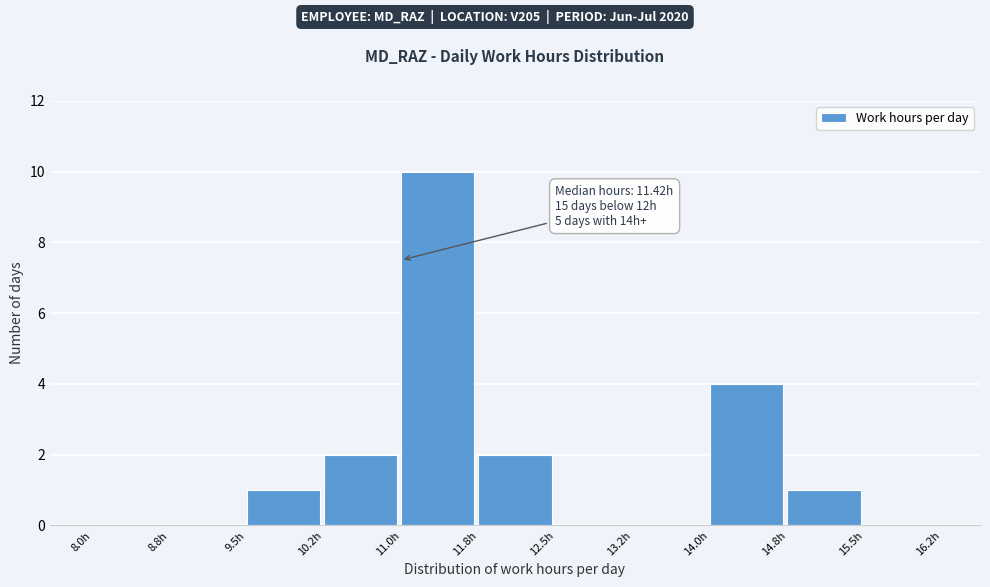

Which range on the x-axis has the tallest bar?

11.00 to 11.75